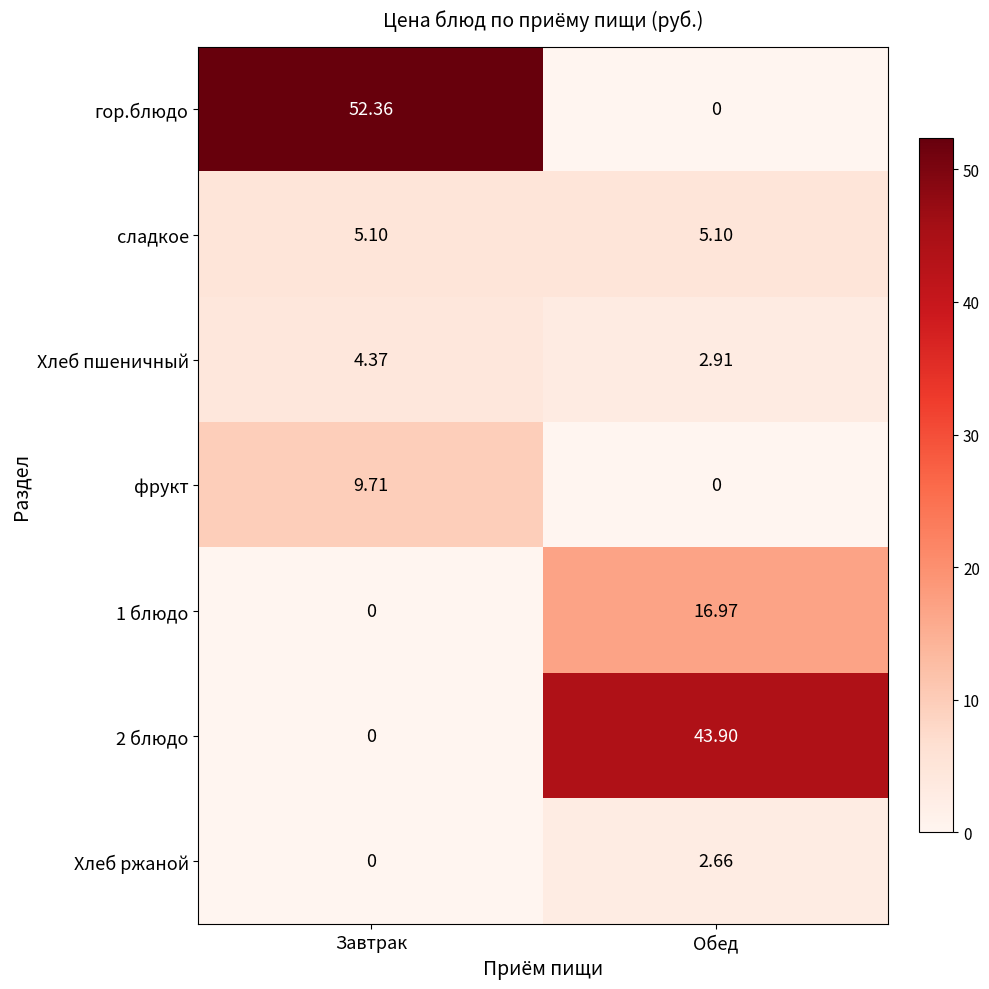

Which series has the largest range (max minus min)?

гор.блюдо